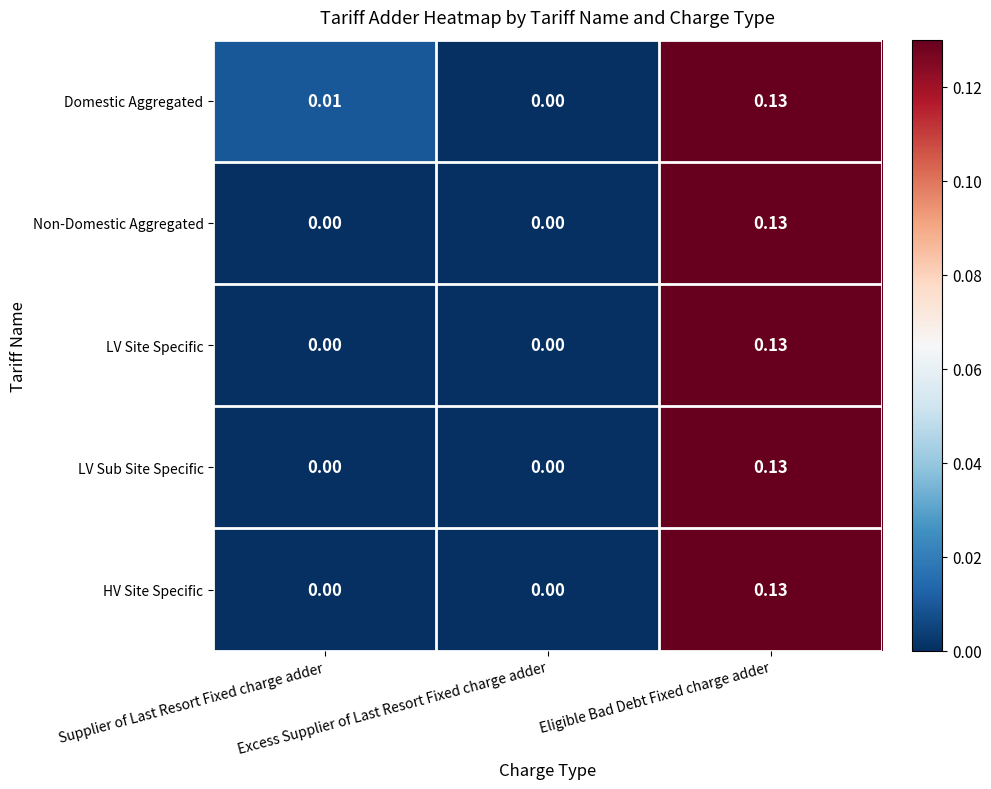

Which series has the largest total across all categories?

Domestic Aggregated